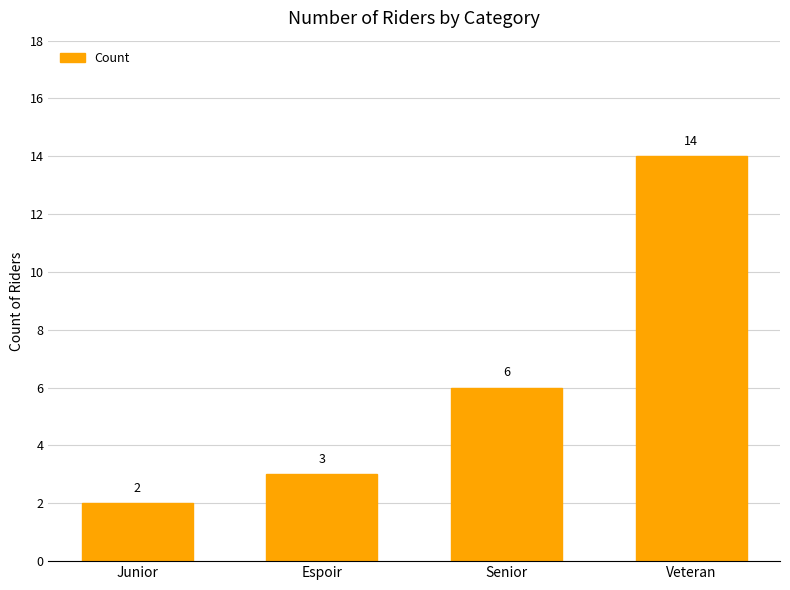

True or false: the data shows 2 at Junior.

True